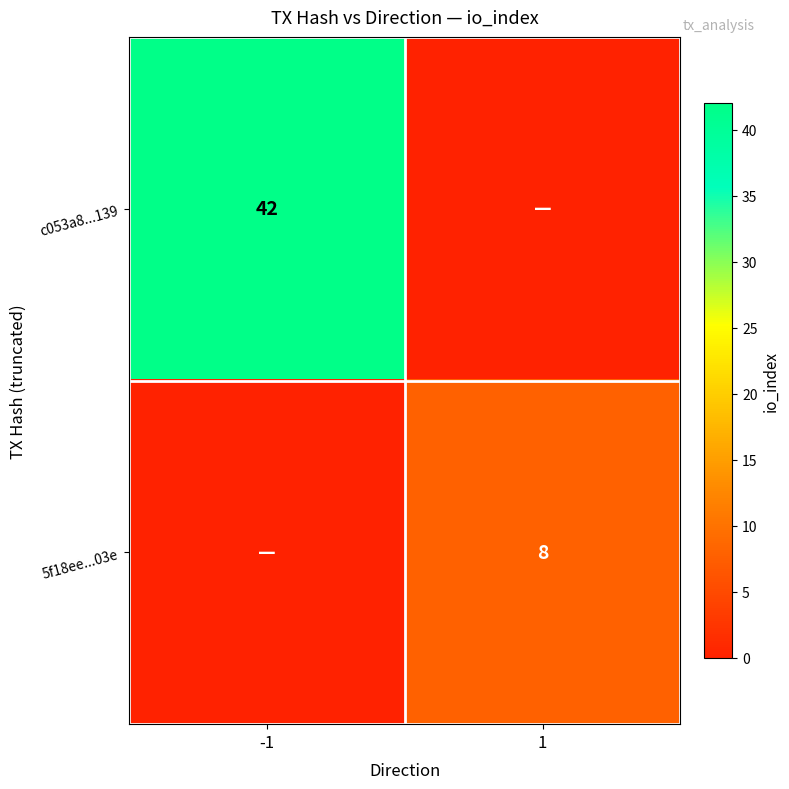

True or false: 5f18ee...03e has a value of 5 at 1.

False